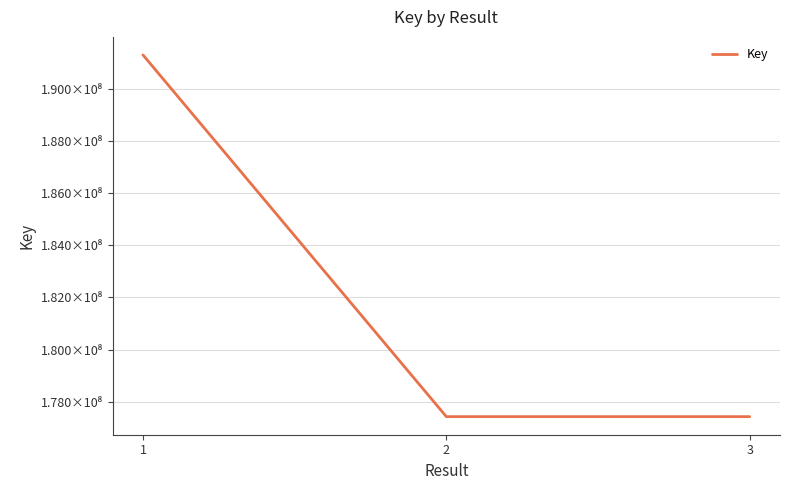

List the labels in order of value, smallest first.

2, 3, 1